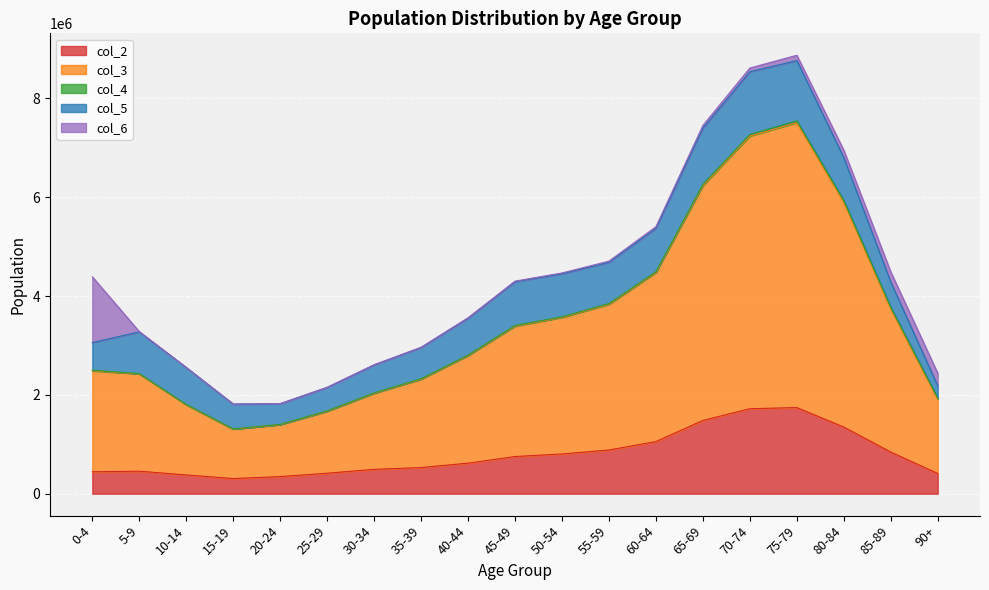

What is the maximum value for col_5?

1270511